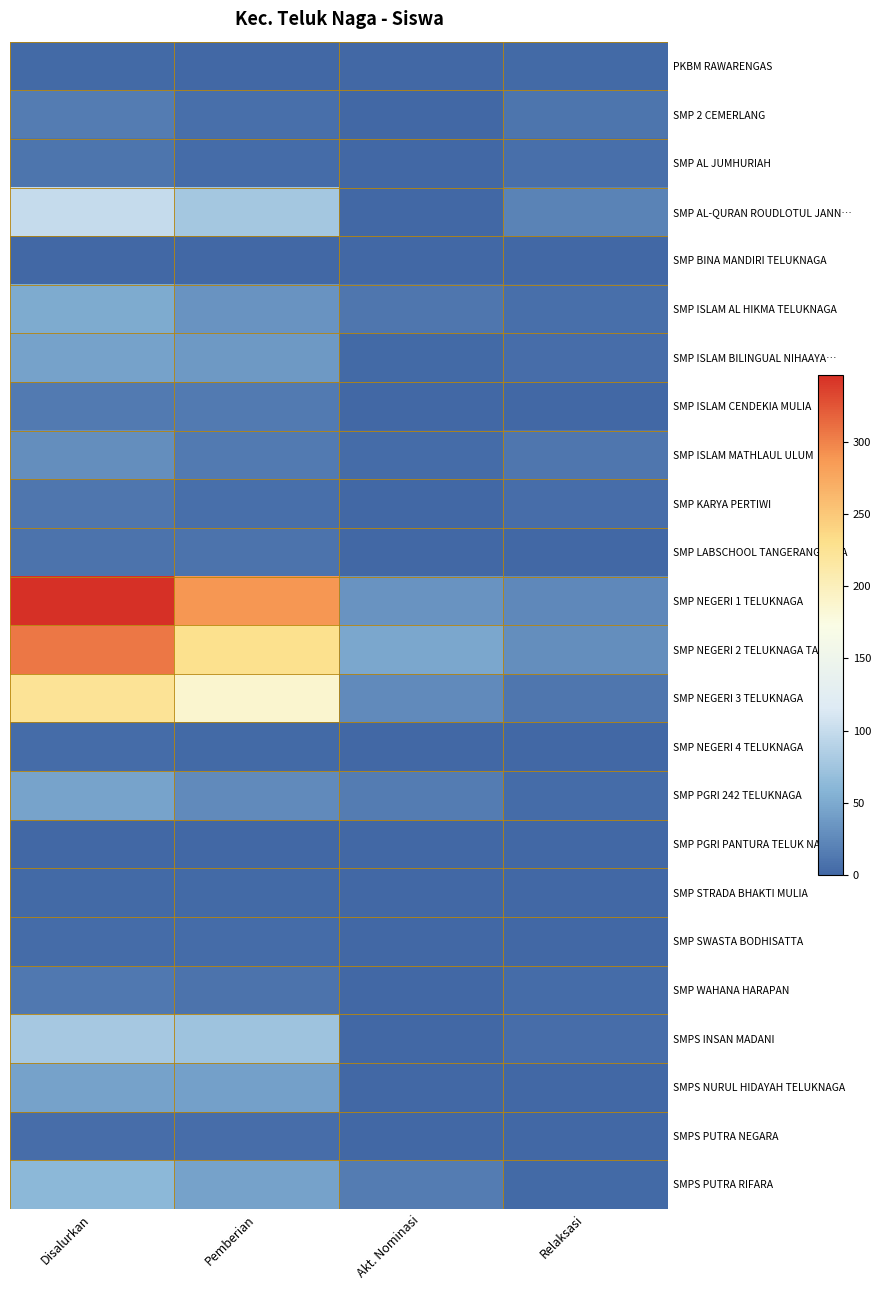

Between Akt. Nominasi and Pemberian, which is larger?

Akt. Nominasi